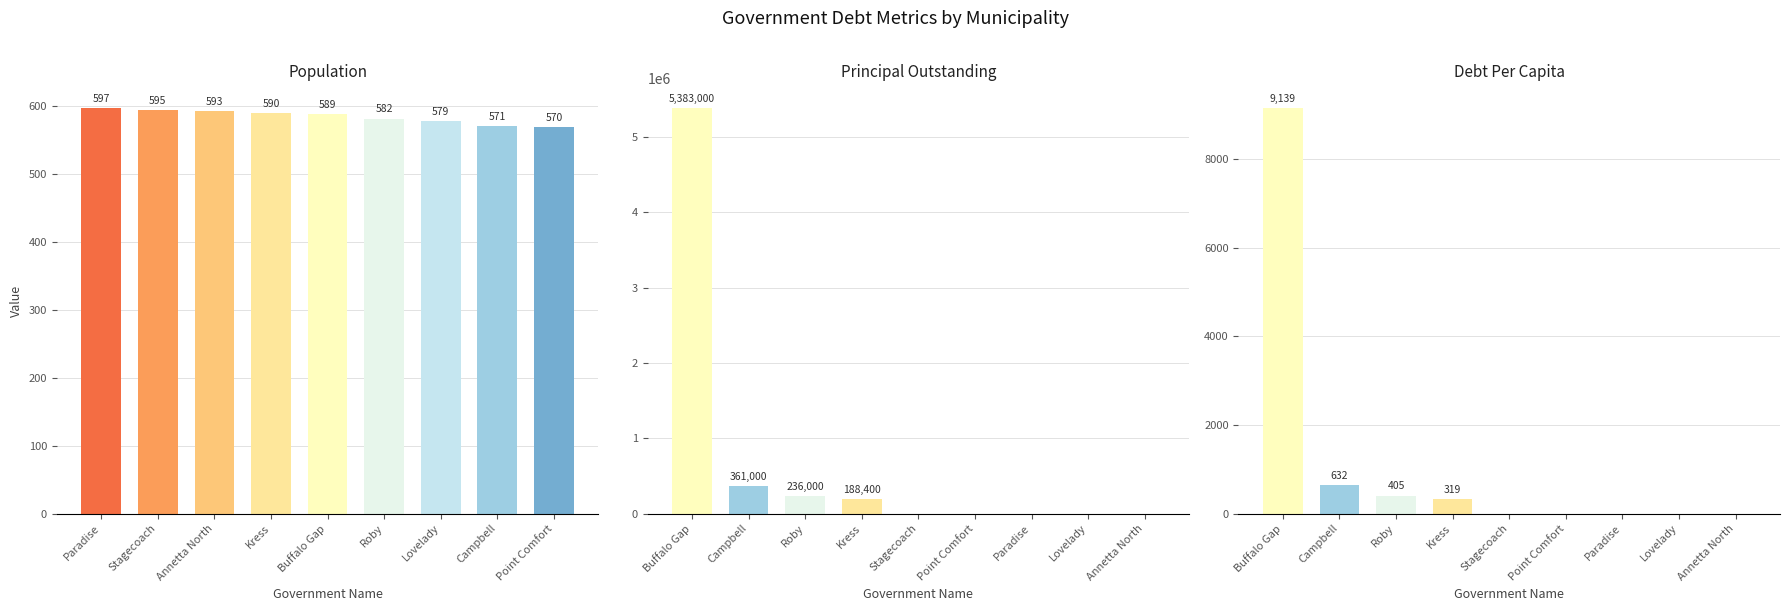

Reading left to right, extract all data points from this chart.

Population: 597.0	595.0	593.0	590.0	589.0	582.0	579.0	571.0	570.0
PrincipalOutstanding: 5383000.0	361000.0	236000.0	188400.0	0.0	0.0	0.0	0.0	0.0
DebtPerCapita: 9139.2	632.2	405.5	319.3	0.0	0.0	0.0	0.0	0.0